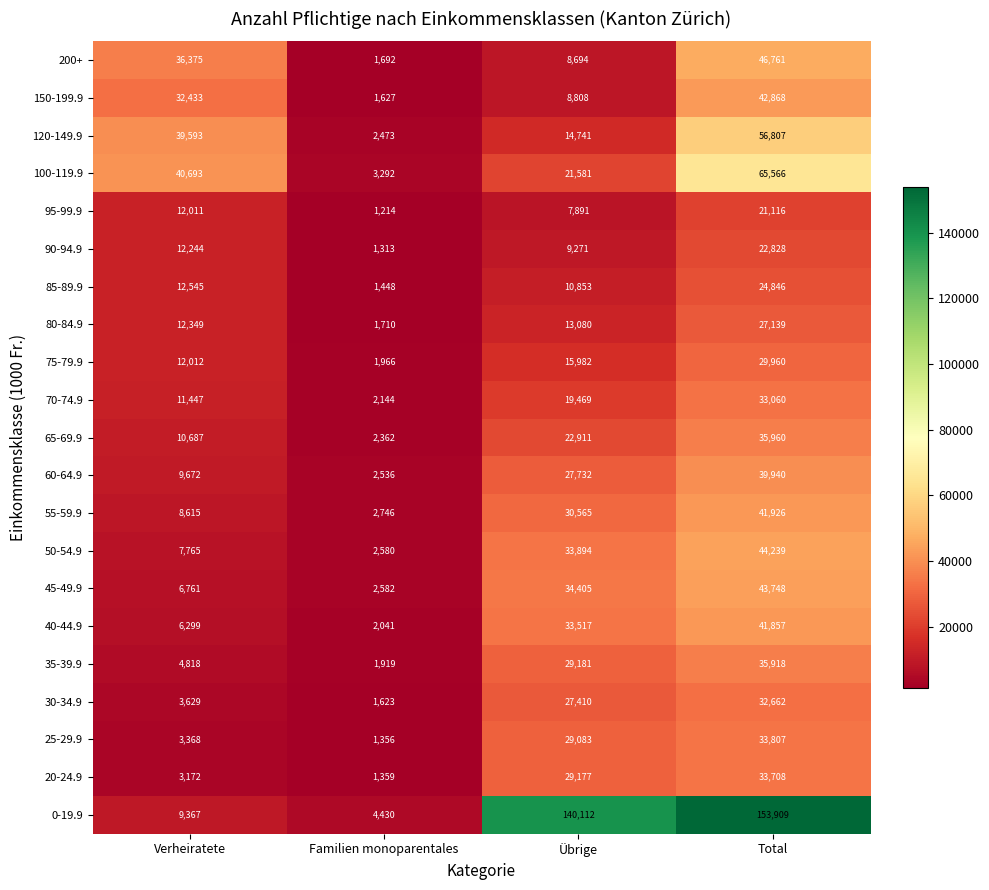

What is the difference between the maximum and minimum values in the 70-74.9 series?

30916